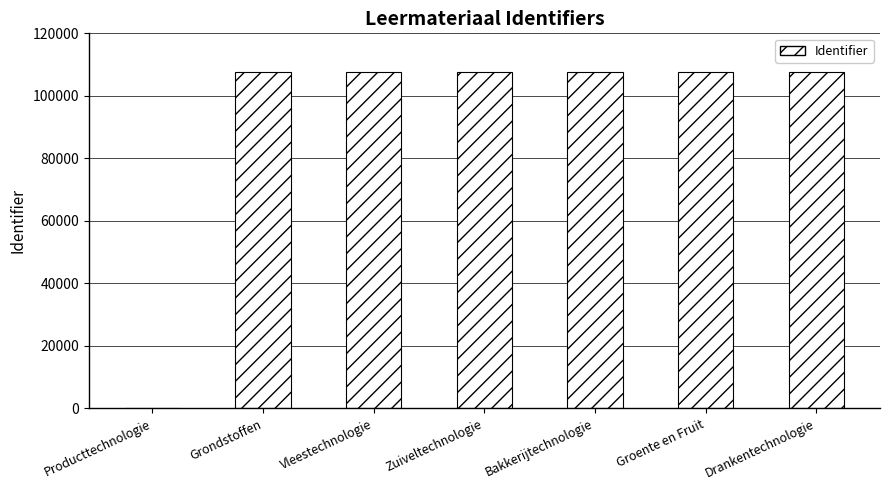

What is the maximum value shown in the chart?

107722